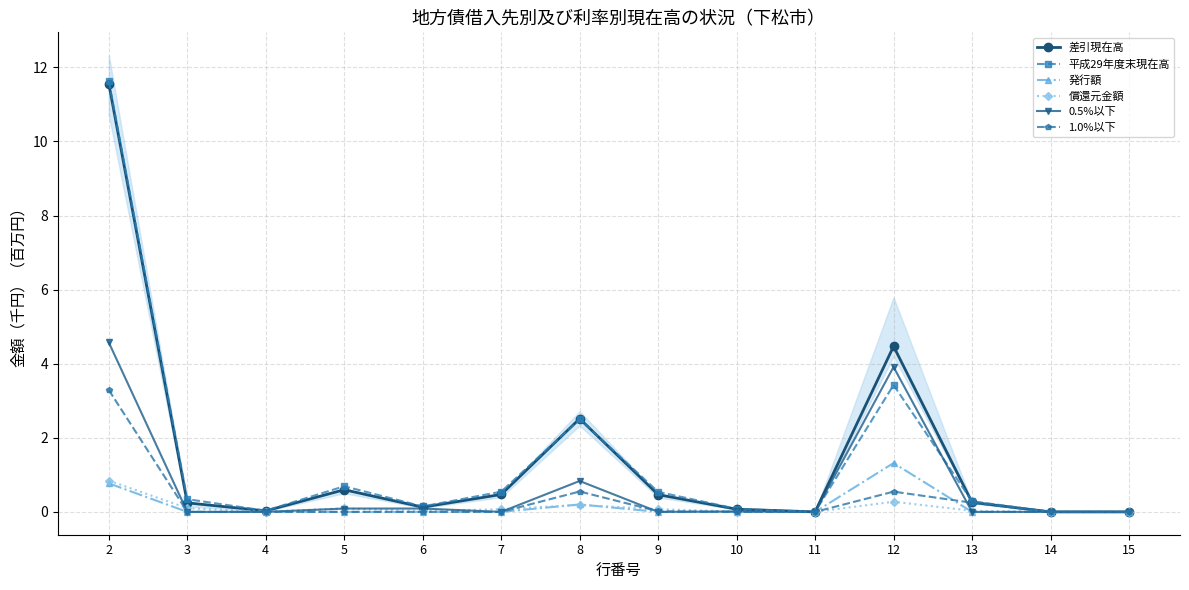

The value of 平成29年度末現在高 at 5 is 0.7. True or false?

True